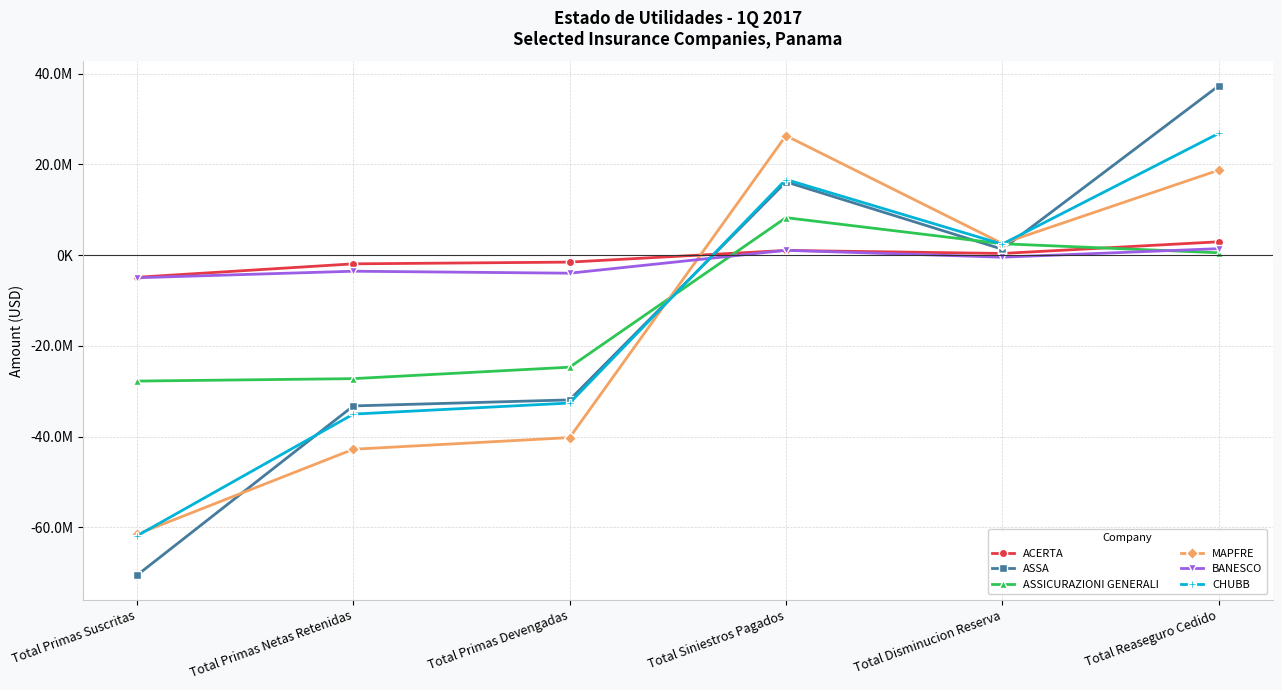

Where do ASSA and MAPFRE first cross each other?

Total Primas Suscritas and Total Primas Netas Retenidas